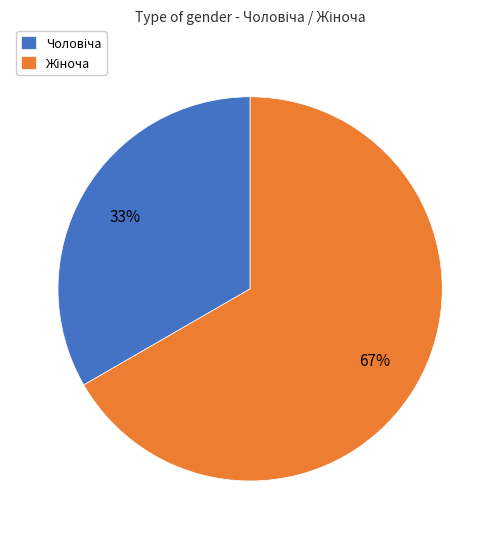

To the nearest percent, what is the average slice percentage?

50%